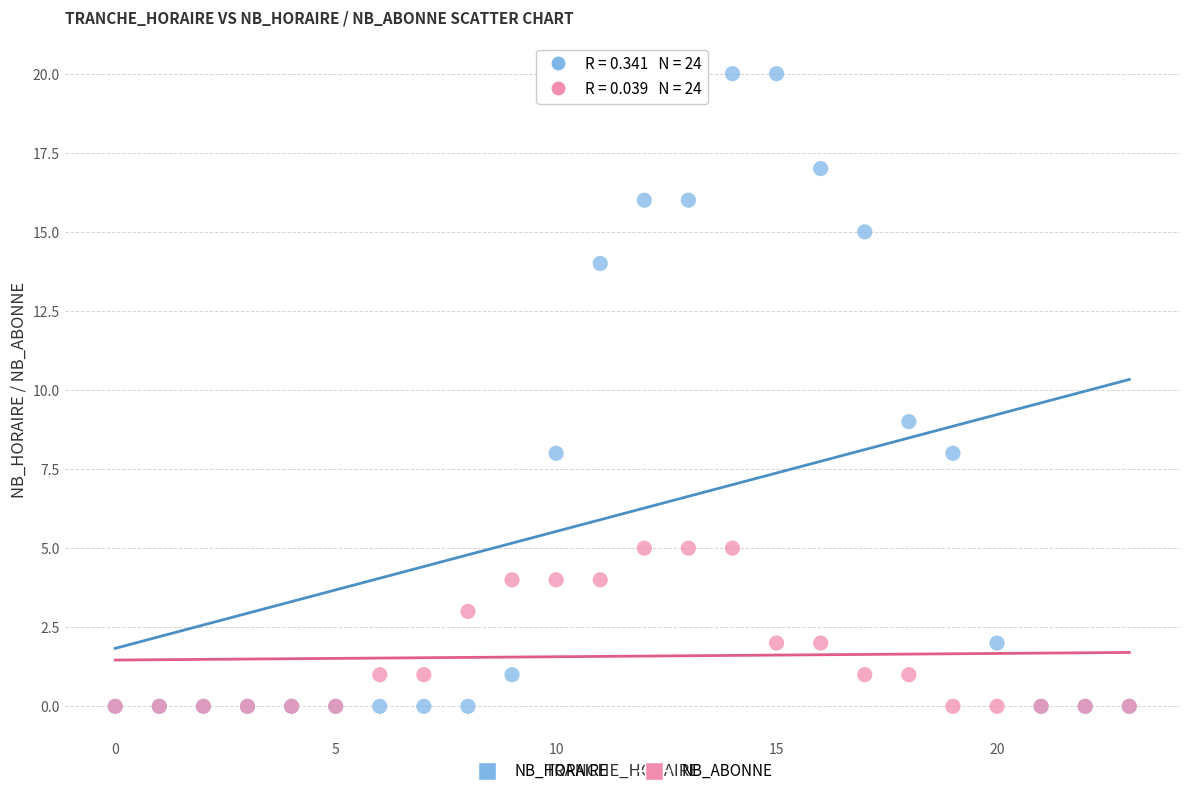

In the NB_HORAIRE series, what Y value is closest to 10?

9